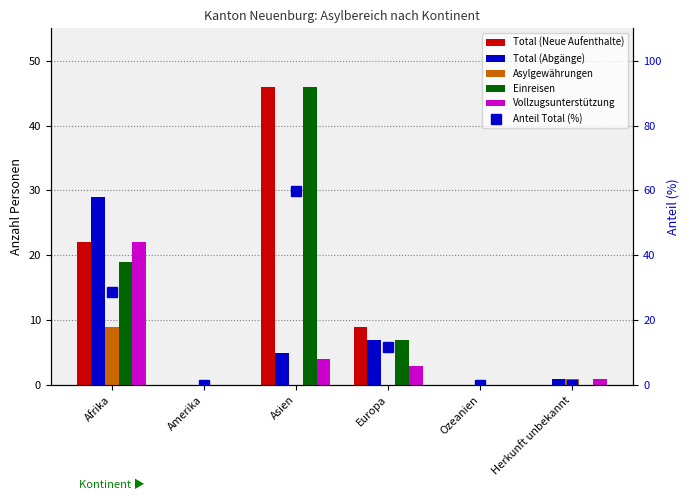

What is the label of the 1st bar from the left?

Afrika